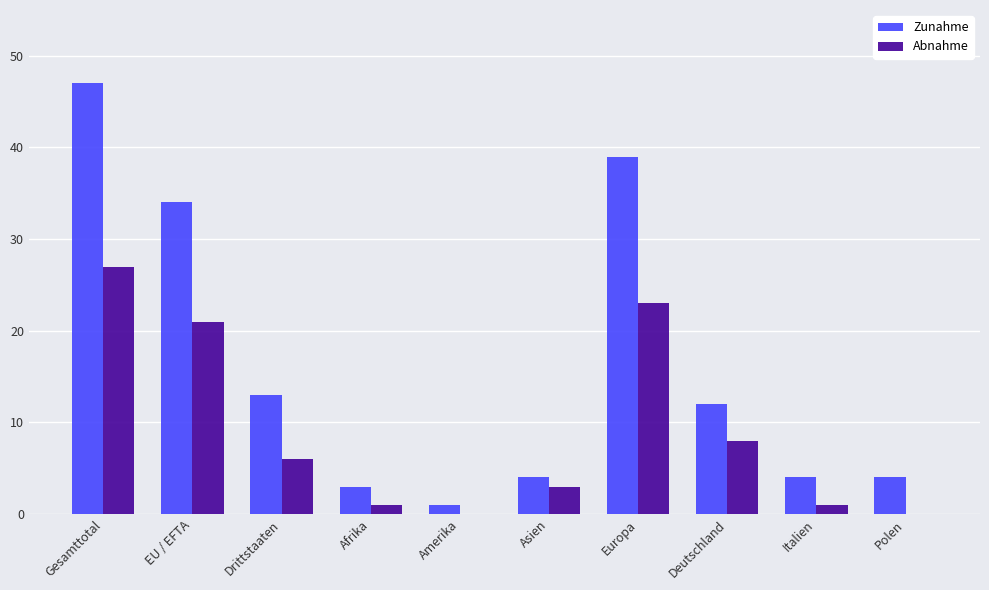

What is the greatest value displayed?

47